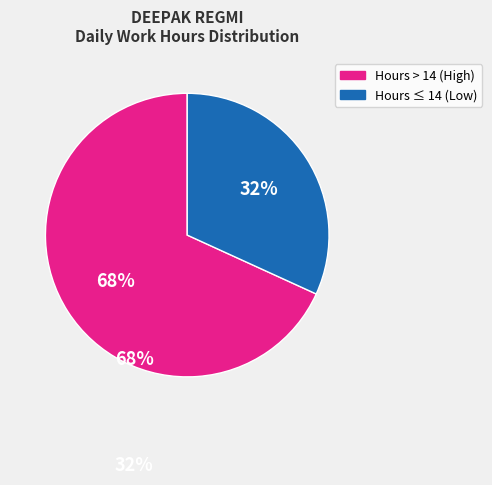

Count the number of slices in the pie.

2